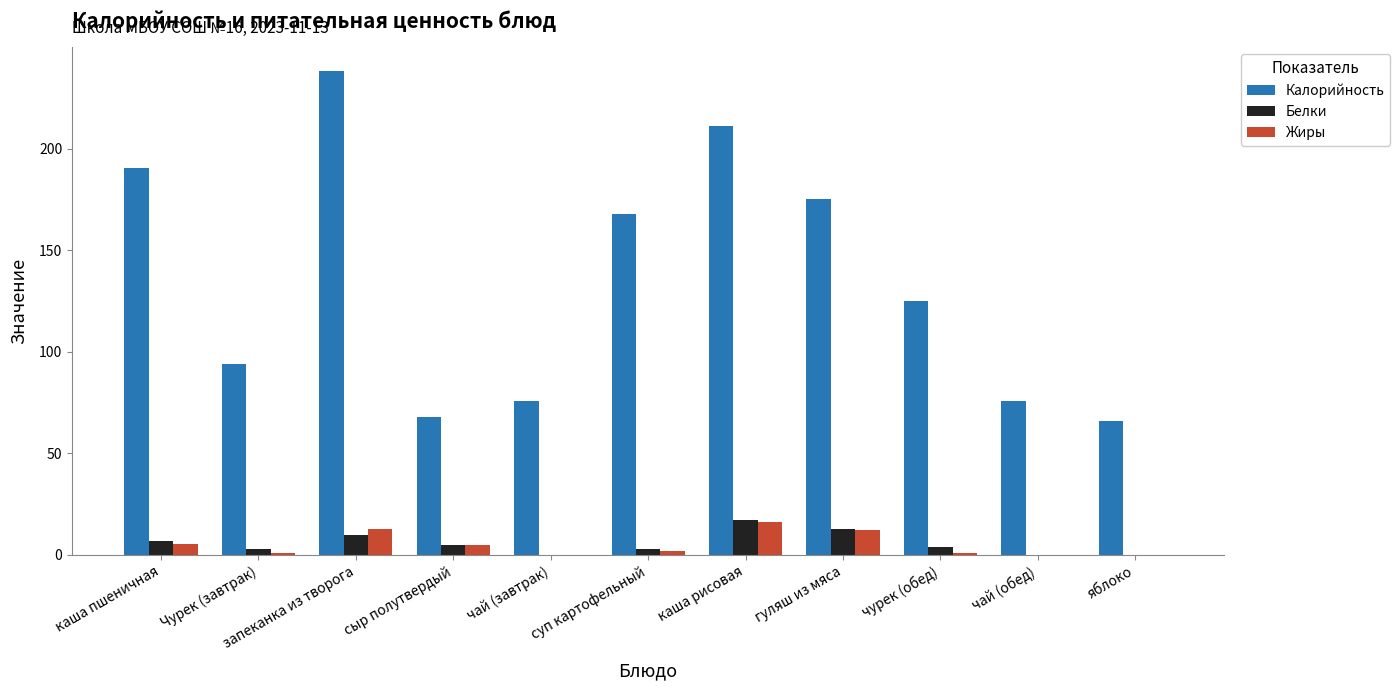

What is the average value of the Белки series?

5.6